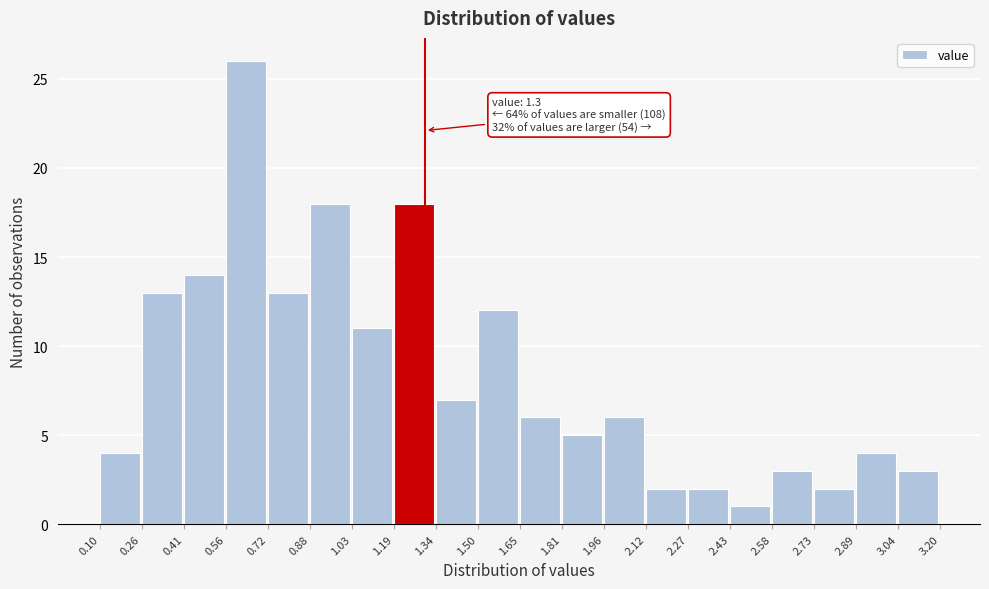

Over which range of the x-axis is the bar tallest?

0.56 to 0.72